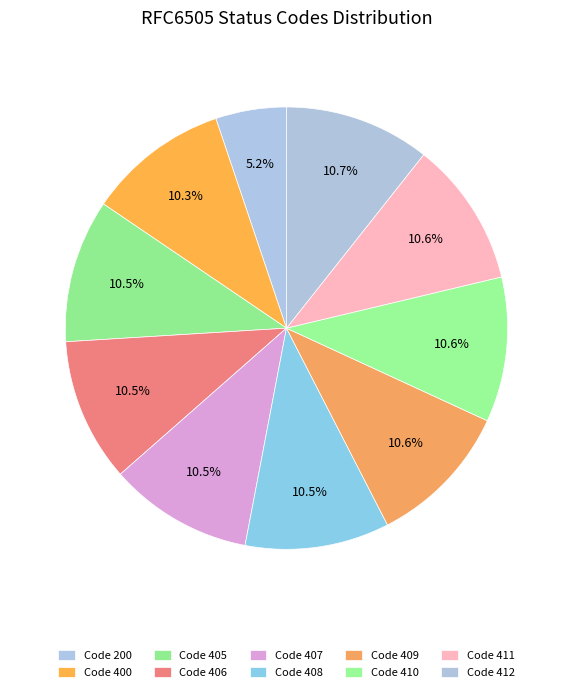

Count the number of slices in the pie.

10